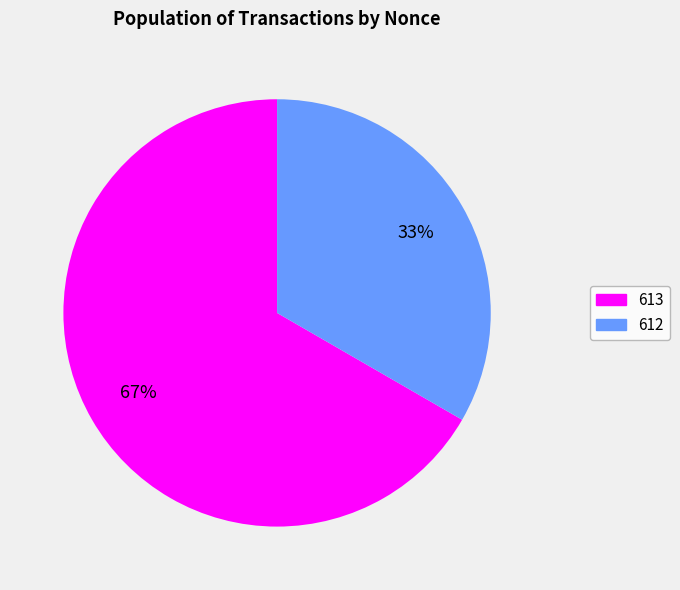

How many slices are in this pie chart?

2